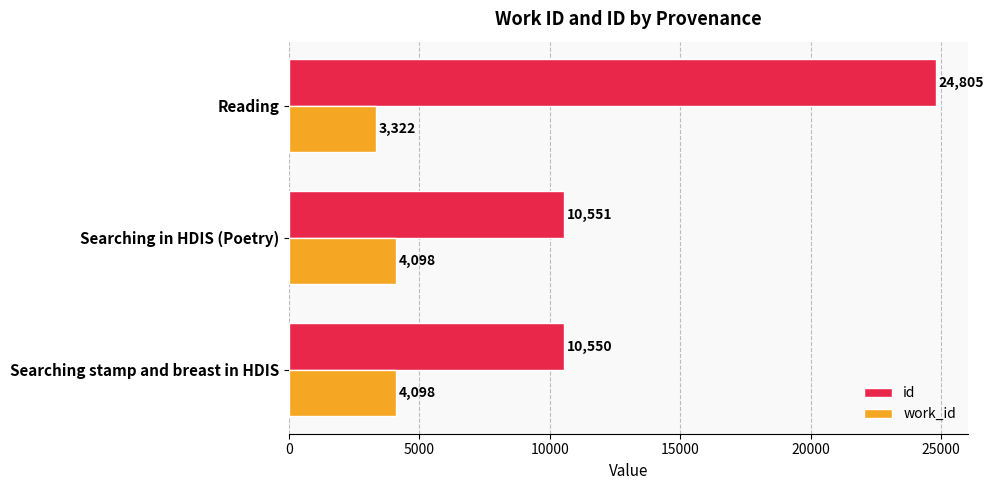

Which series has the largest range (max minus min)?

id